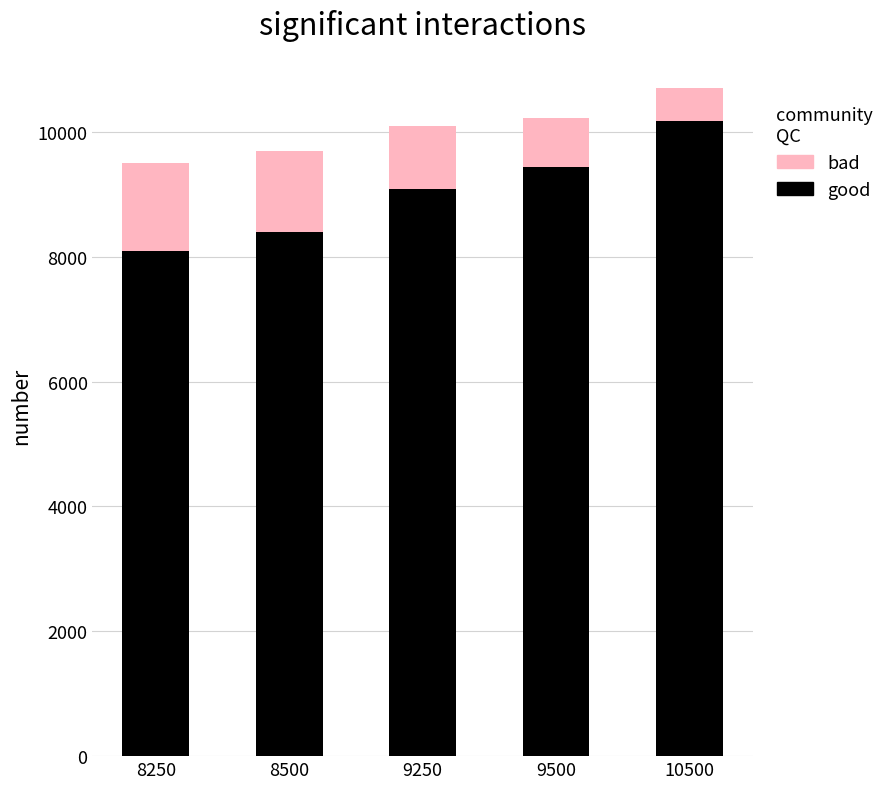

At which category is the sum across all series the highest?

10500